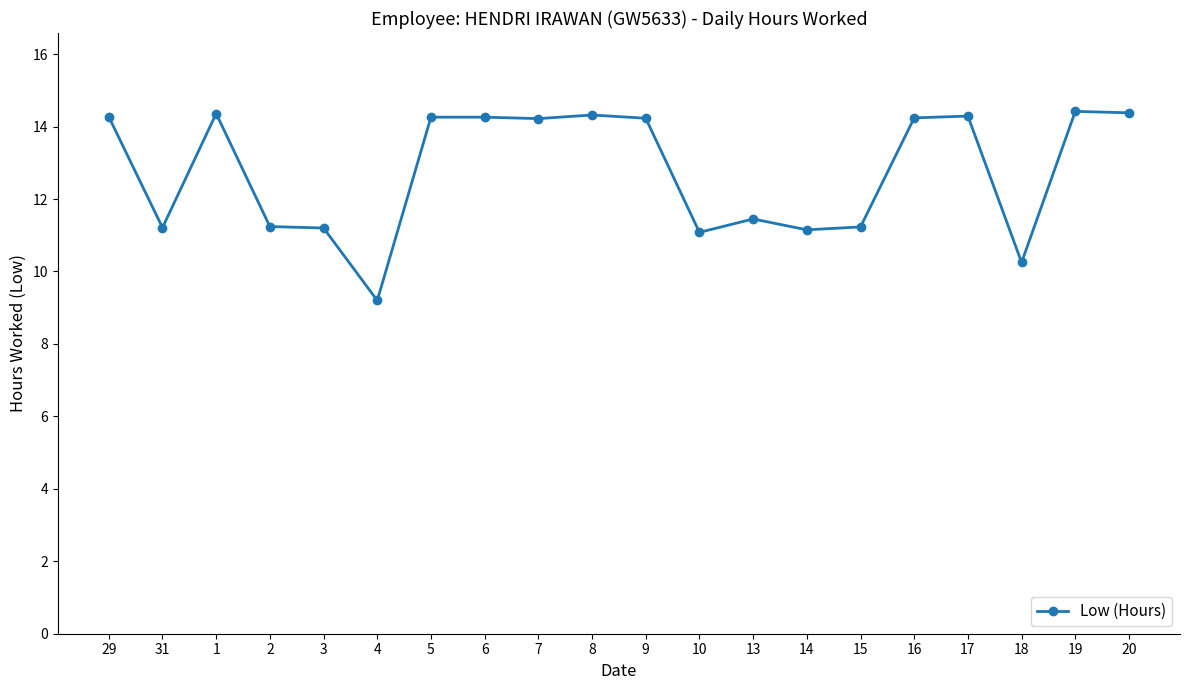

The chart shows a value of 11.2 at 3. True or false?

True